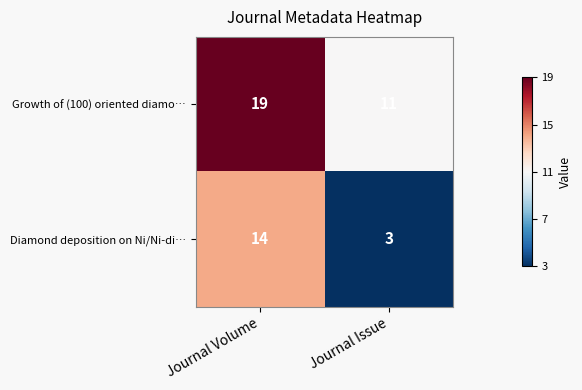

Rank the series at Journal Volume from highest to lowest value.

Growth of (100) oriented diamo…, Diamond deposition on Ni/Ni-di…